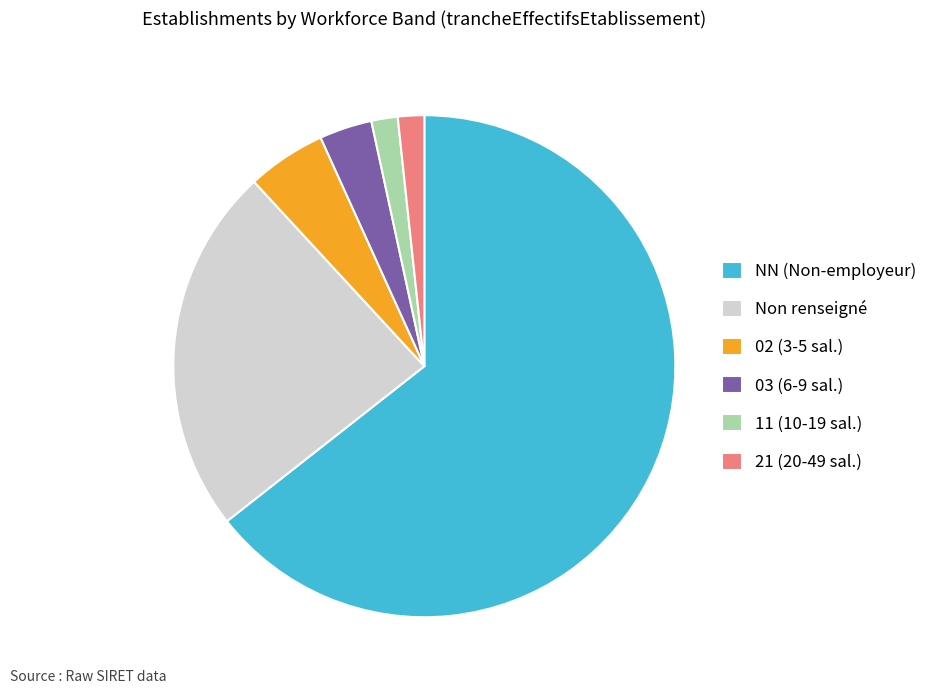

The NN (Non-employeur) slice represents 72% of the pie. True or false?

False